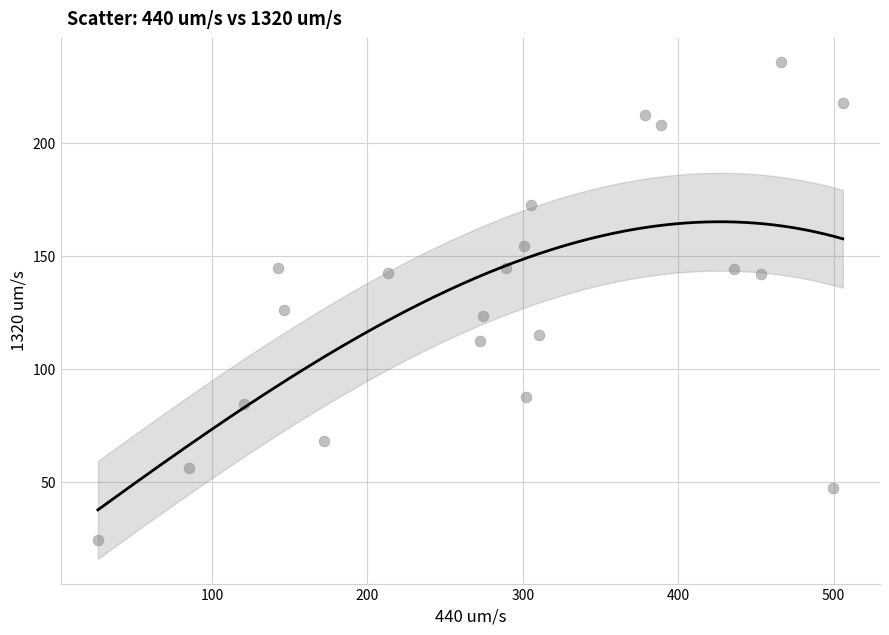

What is the range of X values (max minus min)?

479.4